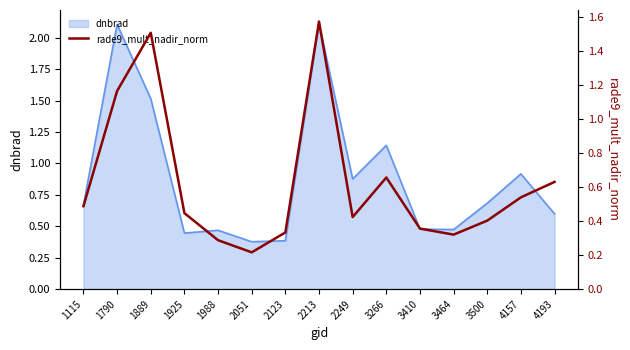

Reading left to right, what are all the values shown in this chart?

0.5	1.2	1.5	0.4	0.3	0.2	0.3	1.6	0.4	0.7	0.4	0.3	0.4	0.5	0.6